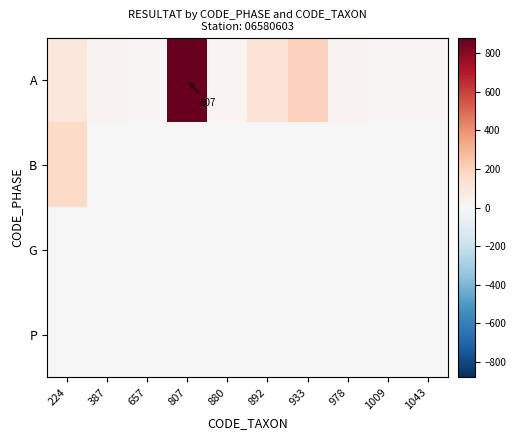

What is the total value across all series at 657?

11